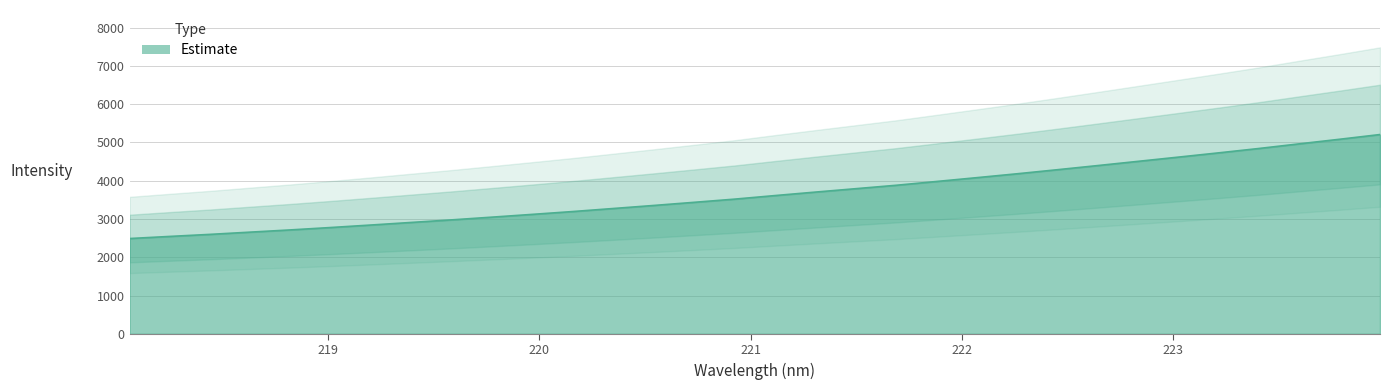

Rank the categories by value from lowest to highest.

218.0596, 218.2508, 218.442, 218.6332, 218.8244, 219.0156, 219.2067, 219.3979, 219.589, 219.7801, 219.9712, 220.1623, 220.3533, 220.5444, 220.7354, 220.9264, 221.1174, 221.3083, 221.4993, 221.6902, 221.8812, 222.0721, 222.263, 222.4538, 222.6447, 222.8355, 223.0264, 223.2172, 223.408, 223.5987, 223.7895, 223.9802